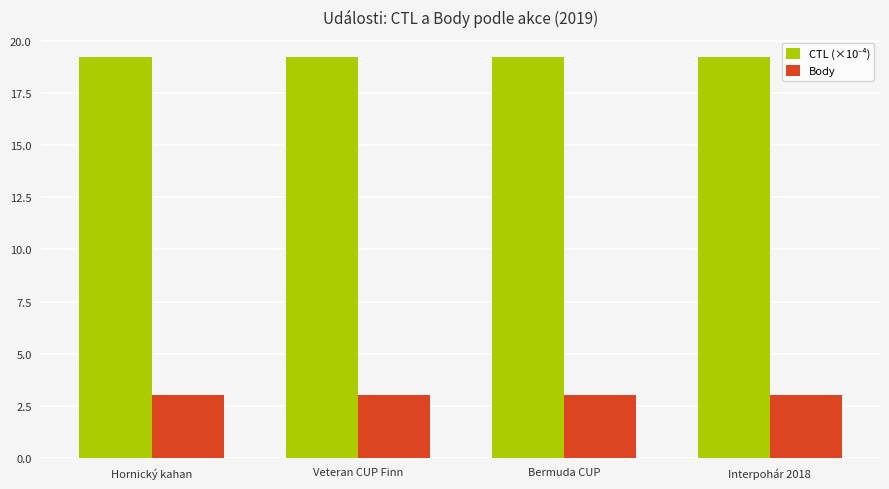

What is the spread (max minus min) of values at Hornický kahan?

16.2